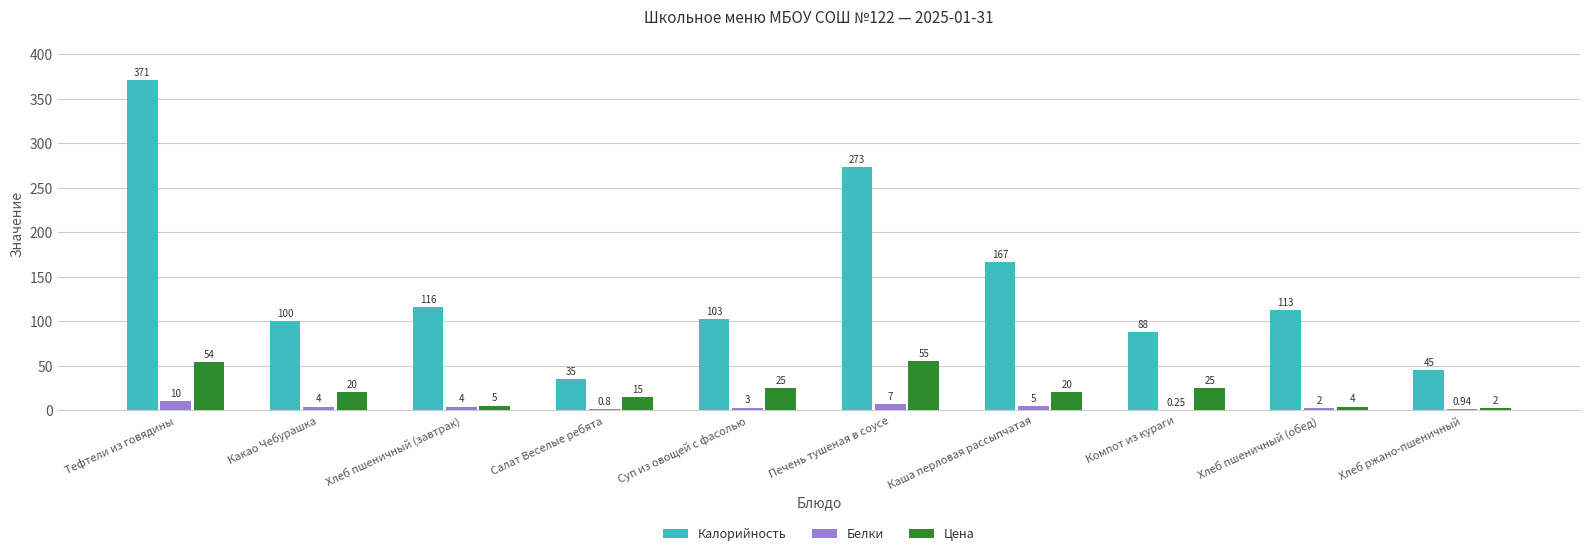

Is the value of Цена at Печень тушеная в соусе greater than the value of Калорийность at Тефтели из говядины?

No